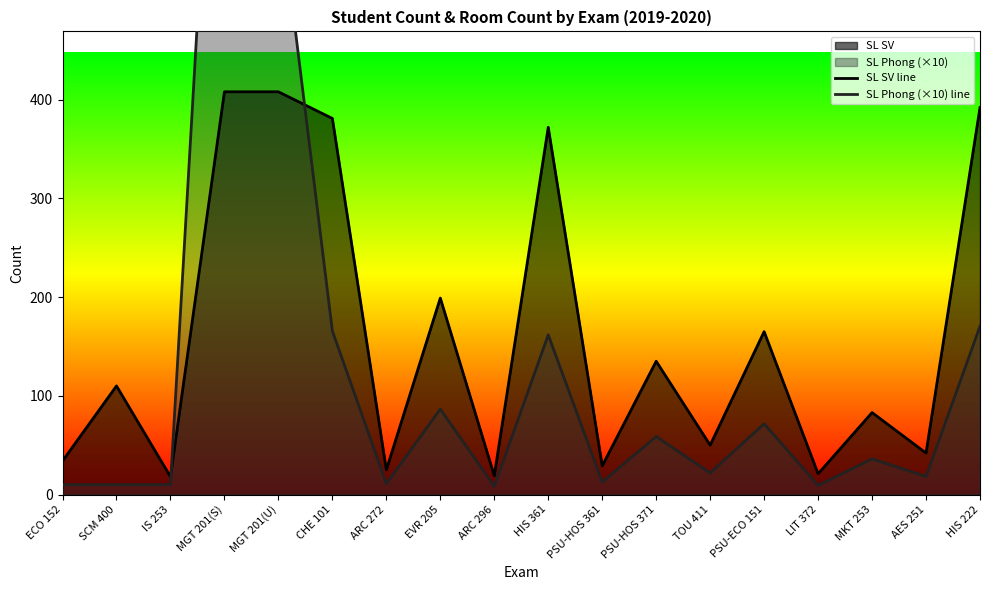

Between ARC 272 and LIT 372, which is larger?

ARC 272